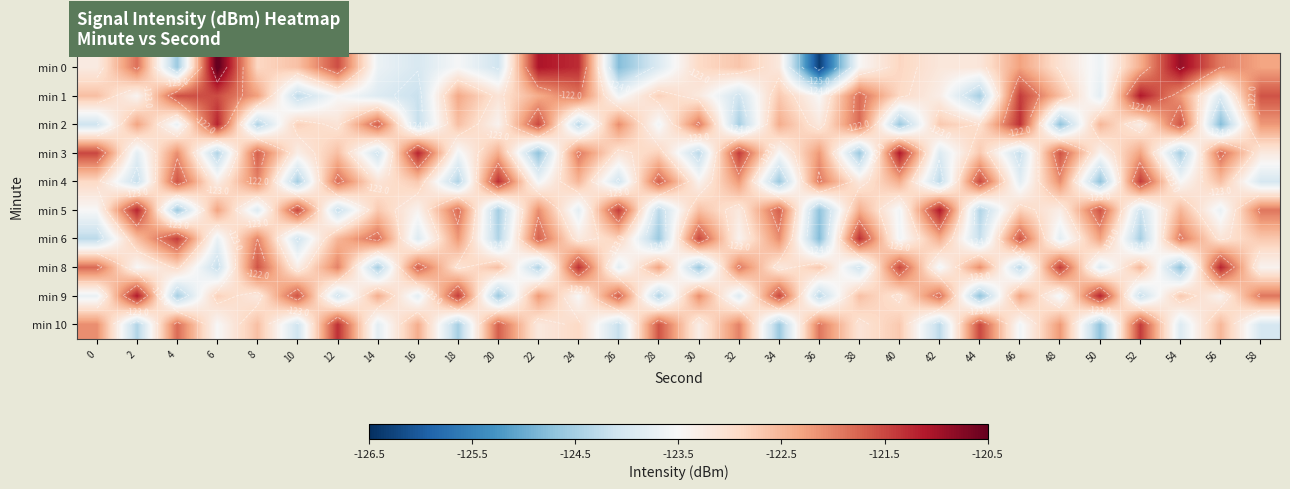

Count the number of data series in this chart.

10